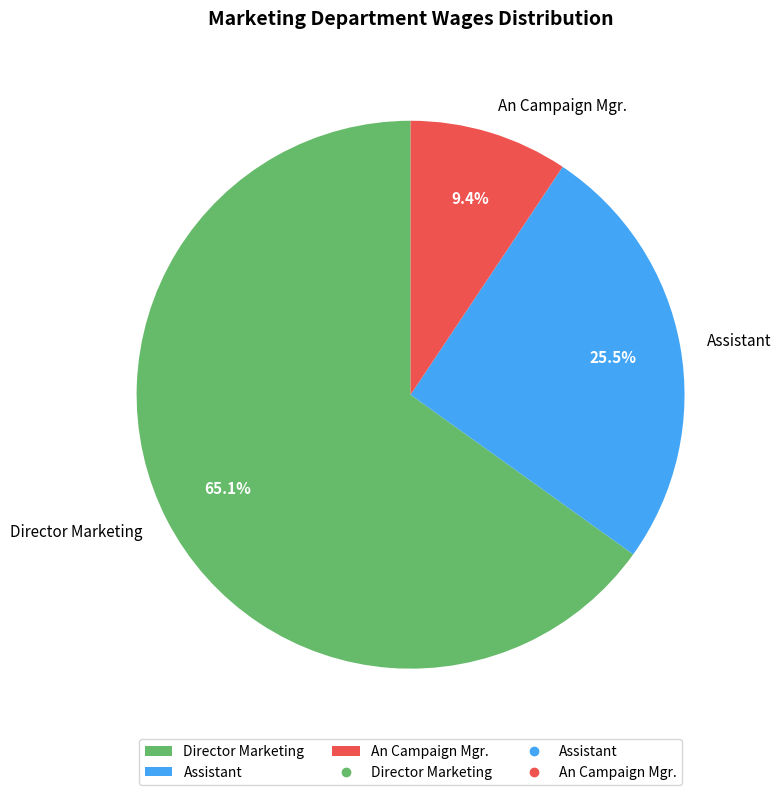

How much of the chart is everything except An Campaign Mgr.?

90.6%